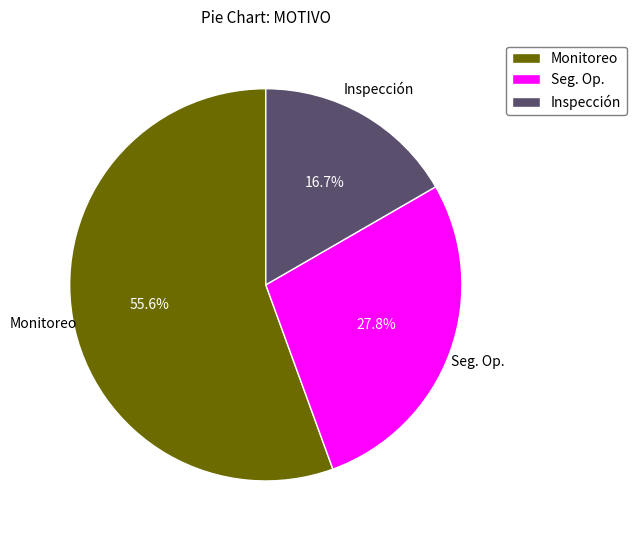

To the nearest percent, what is the average slice percentage?

33%